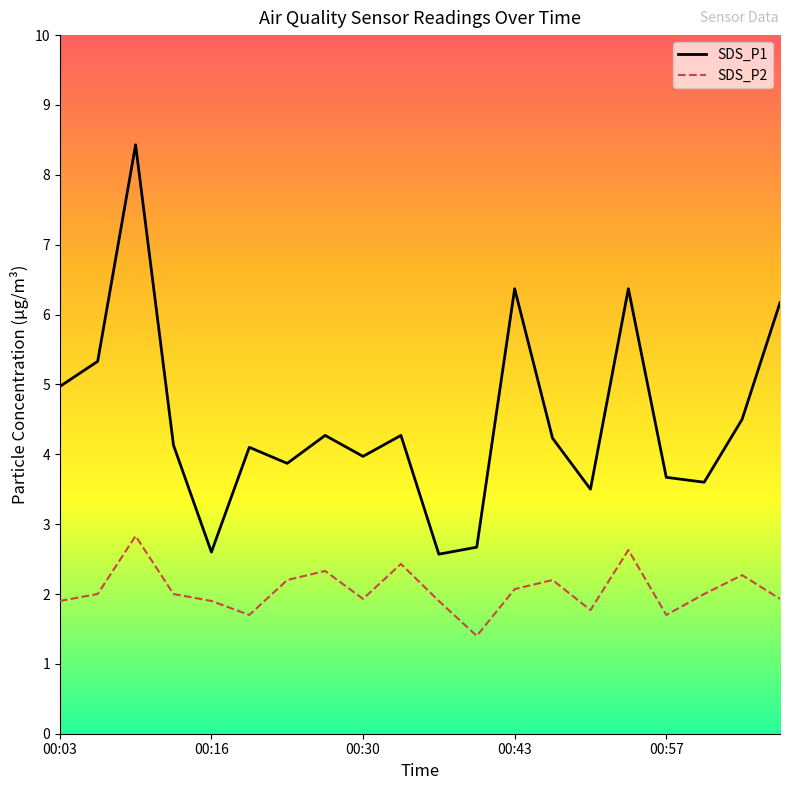

What is the difference between the maximum and minimum values in the SDS_P2 series?

1.4